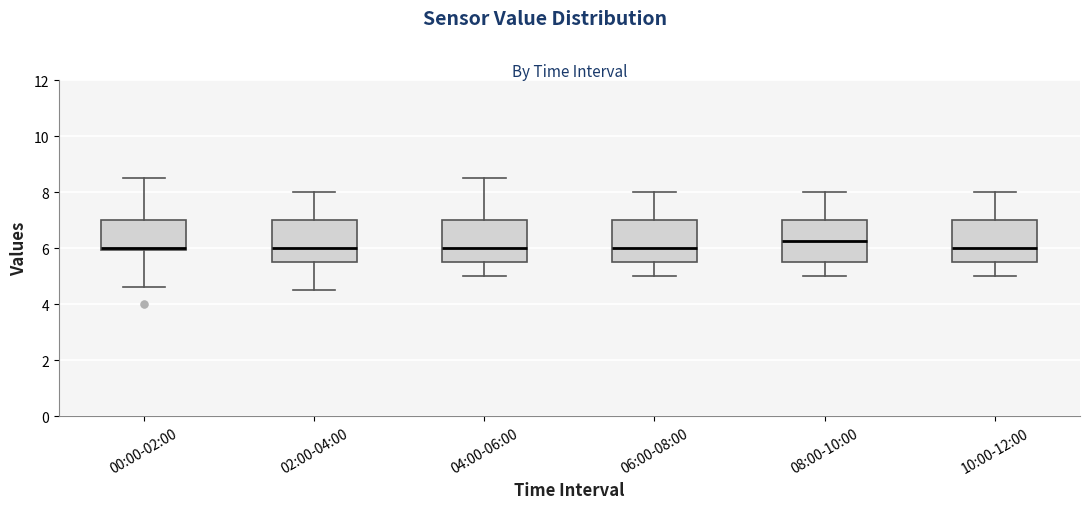

Reading left to right, transcribe this box plot: for each box, give where its median line is, the range the box spans, and where its two whiskers end, as read against the y-axis. The values are not printed on the chart, so give them approximately, as read against the axis.

00:00-02:00: median 6.0 (just above the box's lower edge), box 6.0 to 7.0, whiskers 4.6 to 8.6
02:00-04:00: median 6.0, box 5.6 to 7.0, whiskers 4.6 to 8.0
04:00-06:00: median 6.0, box 5.6 to 7.0, whiskers 5.0 to 8.6
06:00-08:00: median 6.0, box 5.6 to 7.0, whiskers 5.0 to 8.0
08:00-10:00: median 6.2, box 5.6 to 7.0, whiskers 5.0 to 8.0
10:00-12:00: median 6.0, box 5.6 to 7.0, whiskers 5.0 to 8.0